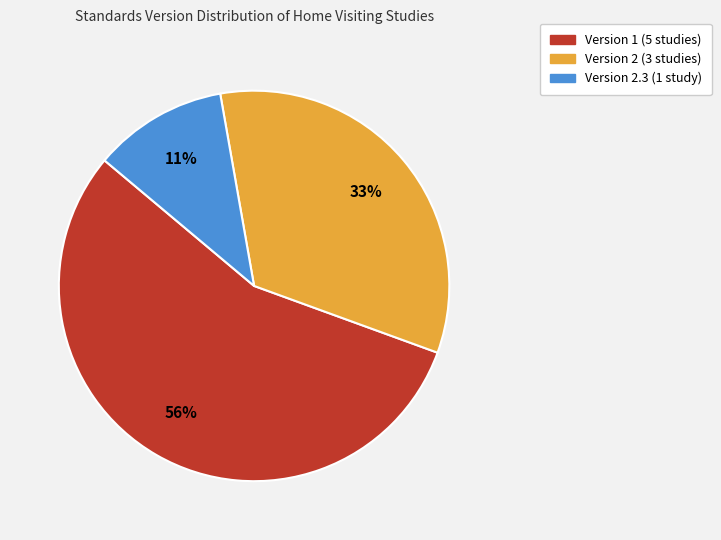

Count the number of slices in the pie.

3